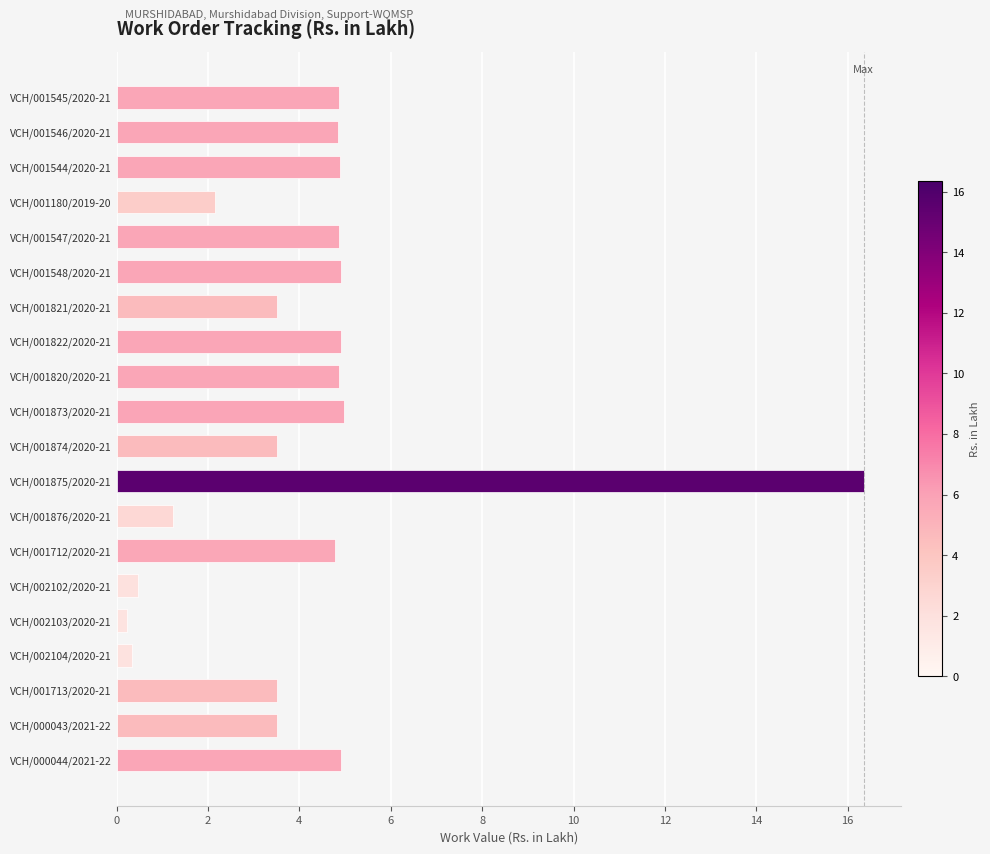

How many values exceed 4?

11